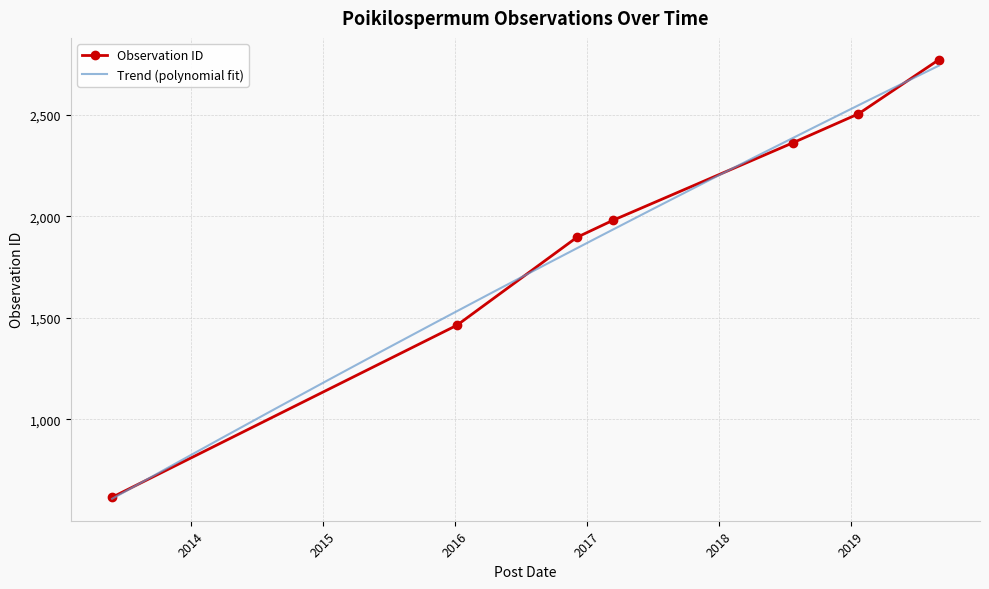

True or false: Observation ID has more than 2 points higher than both neighbors.

False